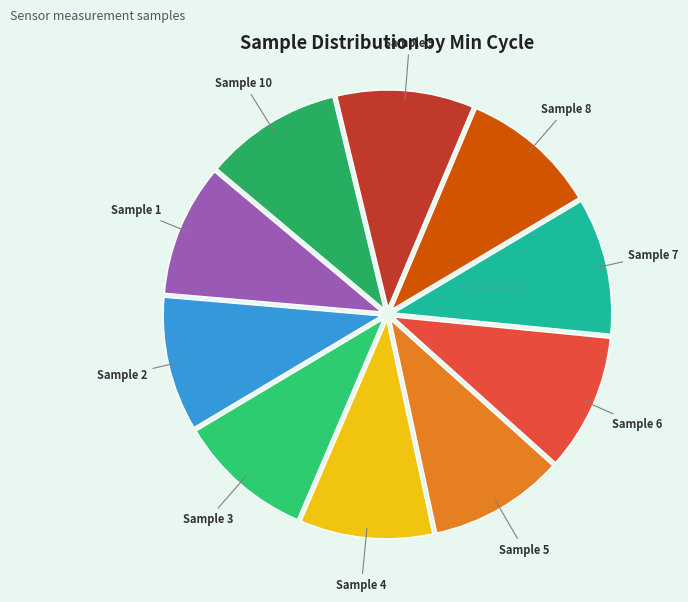

Is it true that Sample 4 is 1% of the pie?

False